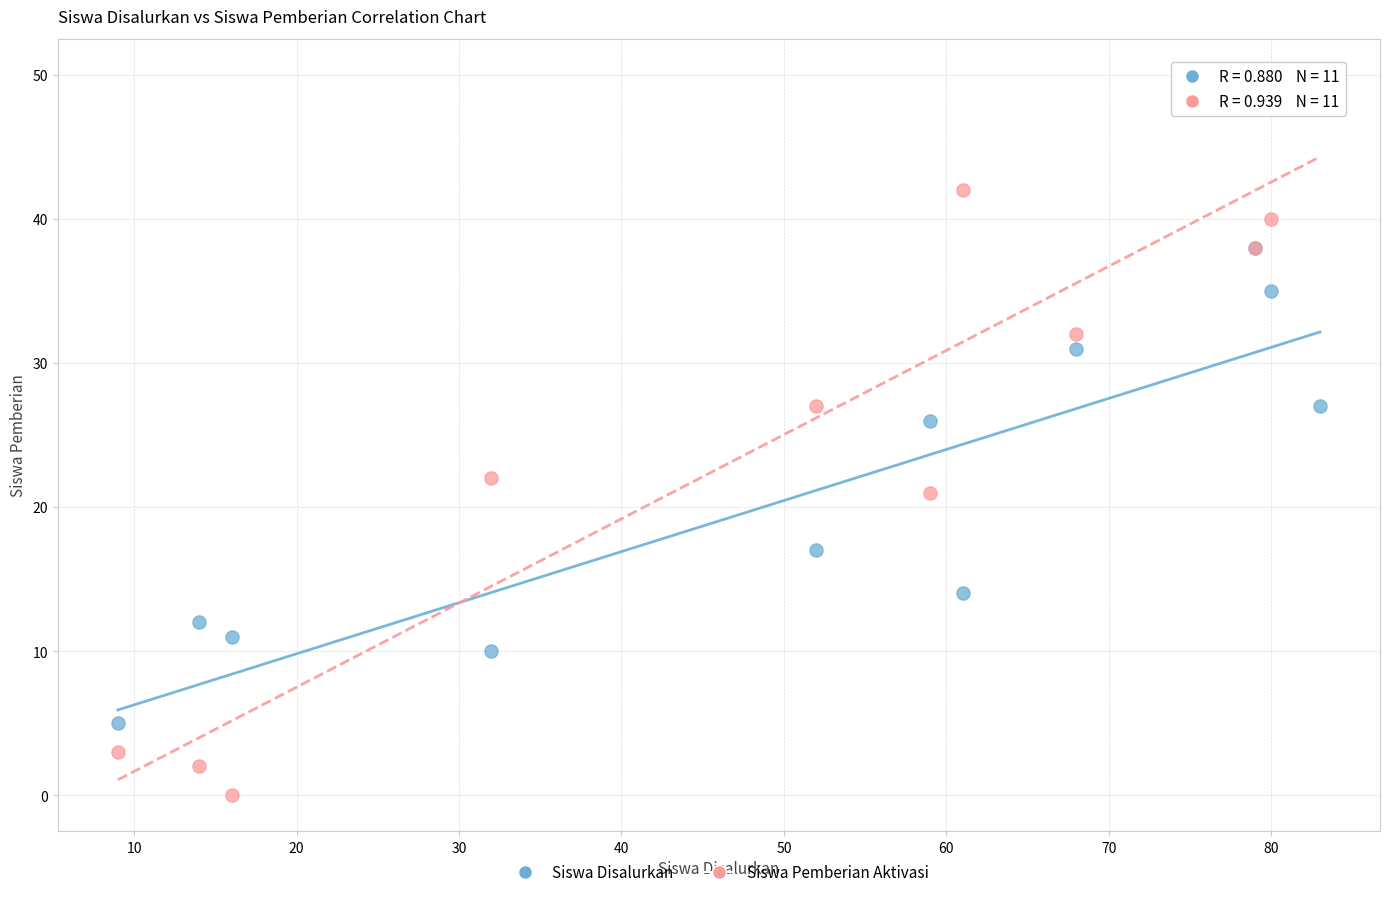

In the Siswa Pemberian Aktivasi series, what Y value is closest to 25?

27